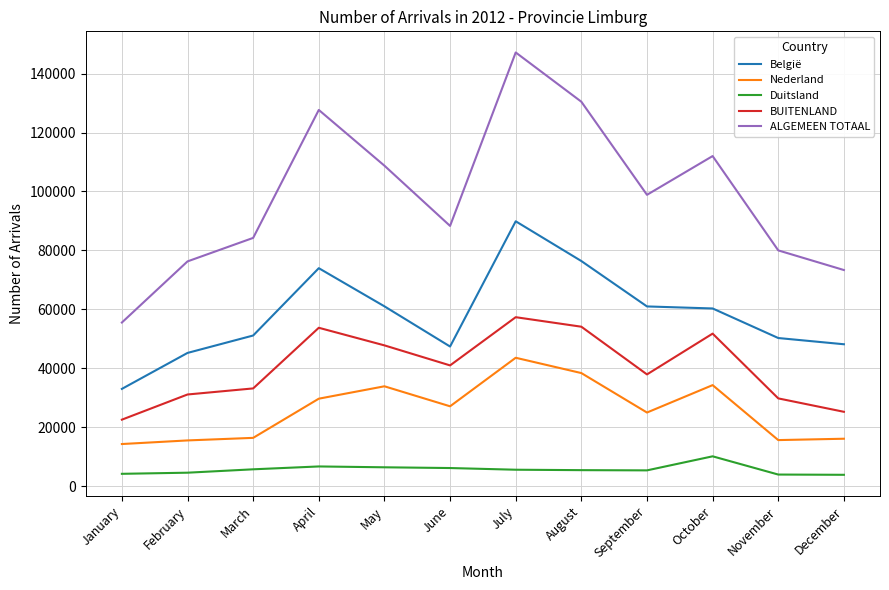

At which label does Nederland first exceed 27062?

April